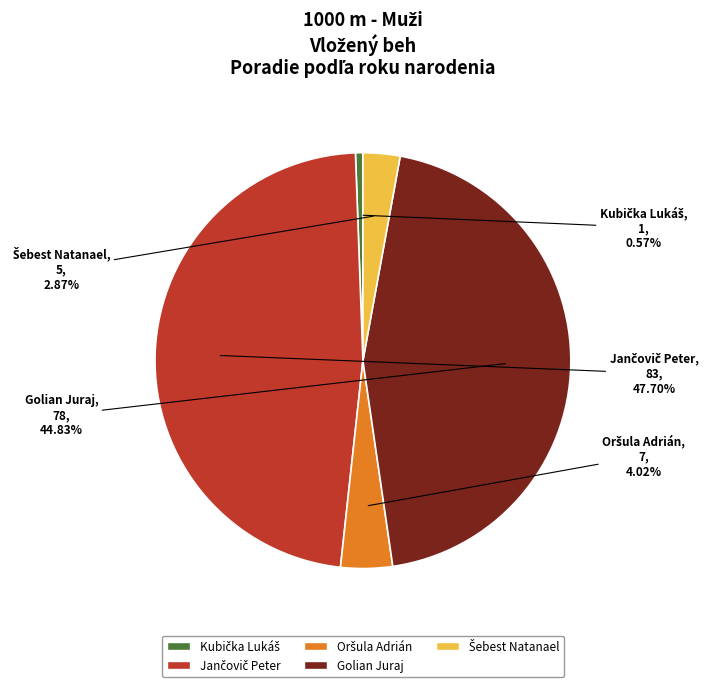

Does any single category account for the majority?

No